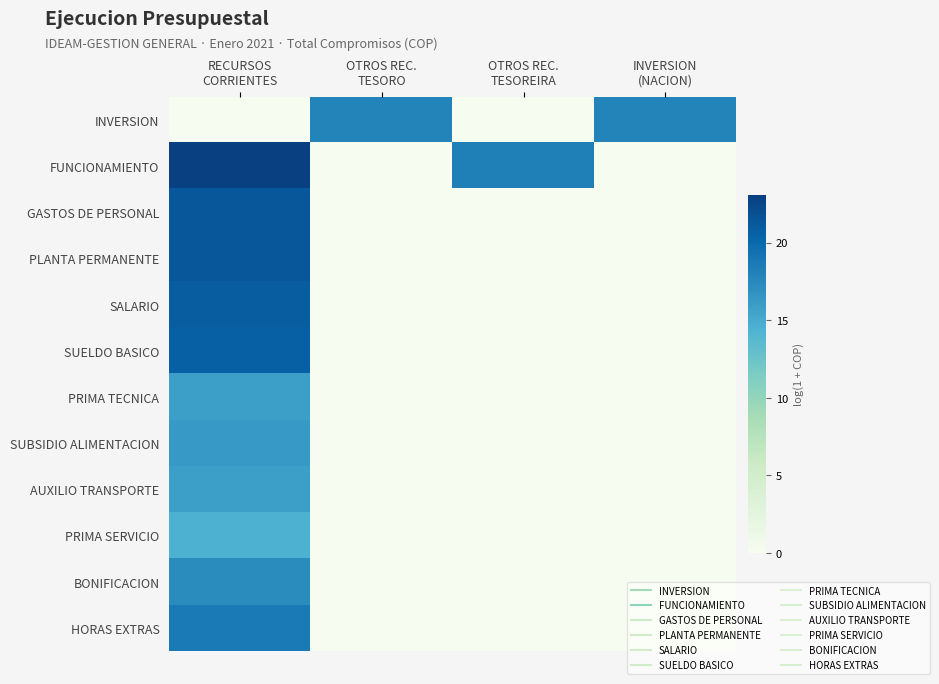

What is the greatest value displayed?

23.1